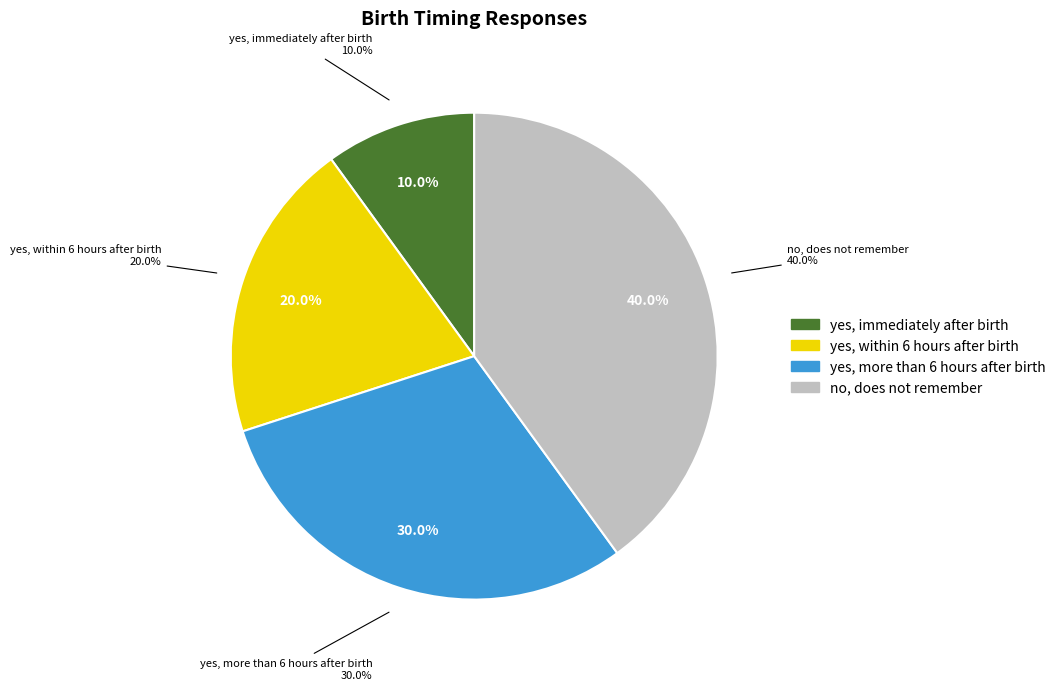

Between yes, within 6 hours after birth and yes, more than 6 hours after birth, which is larger?

yes, more than 6 hours after birth